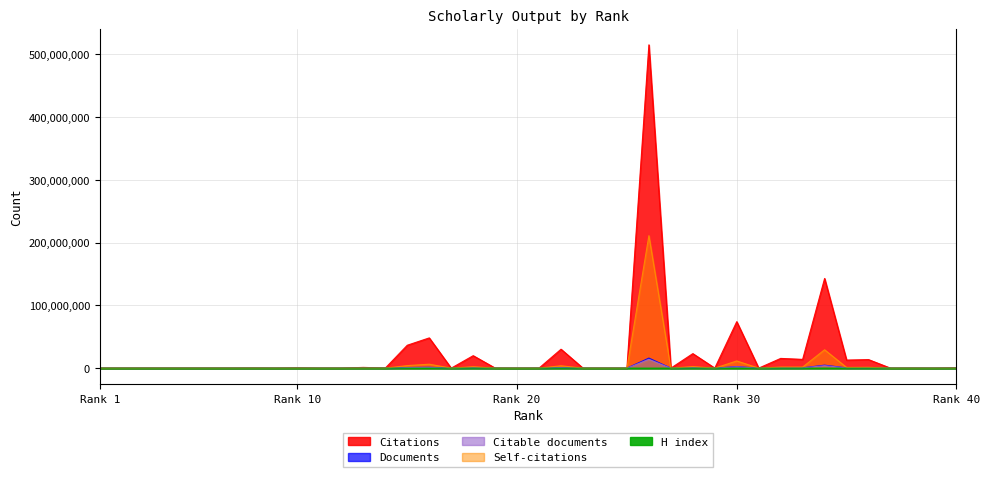

At which category is the sum across all series the highest?

26